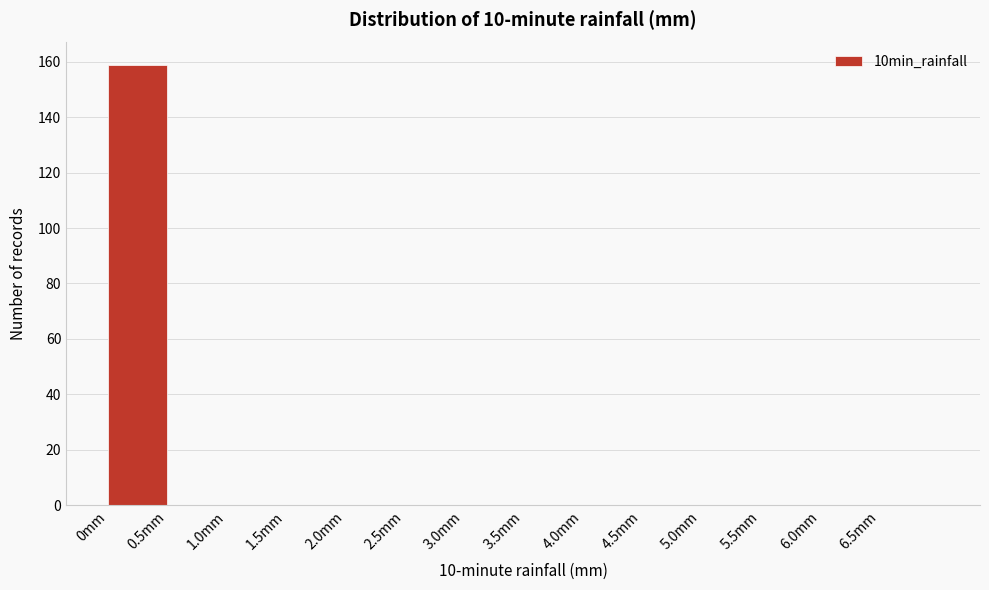

Reading left to right, transcribe this chart: for each bar, give the range it covers on the x-axis and its height. The values are not printed on the chart, so give them approximately, as read against the axis.

0.0 to 0.5: 160
0.5 to 1.0: 0
1.0 to 1.5: 0
1.5 to 2.0: 0
2.0 to 2.5: 0
2.5 to 3.0: 0
3.0 to 3.5: 0
3.5 to 4.0: 0
4.0 to 4.5: 0
4.5 to 5.0: 0
5.0 to 5.5: 0
5.5 to 6.0: 0
6.0 to 6.5: 0
6.5 to 7.0: 0